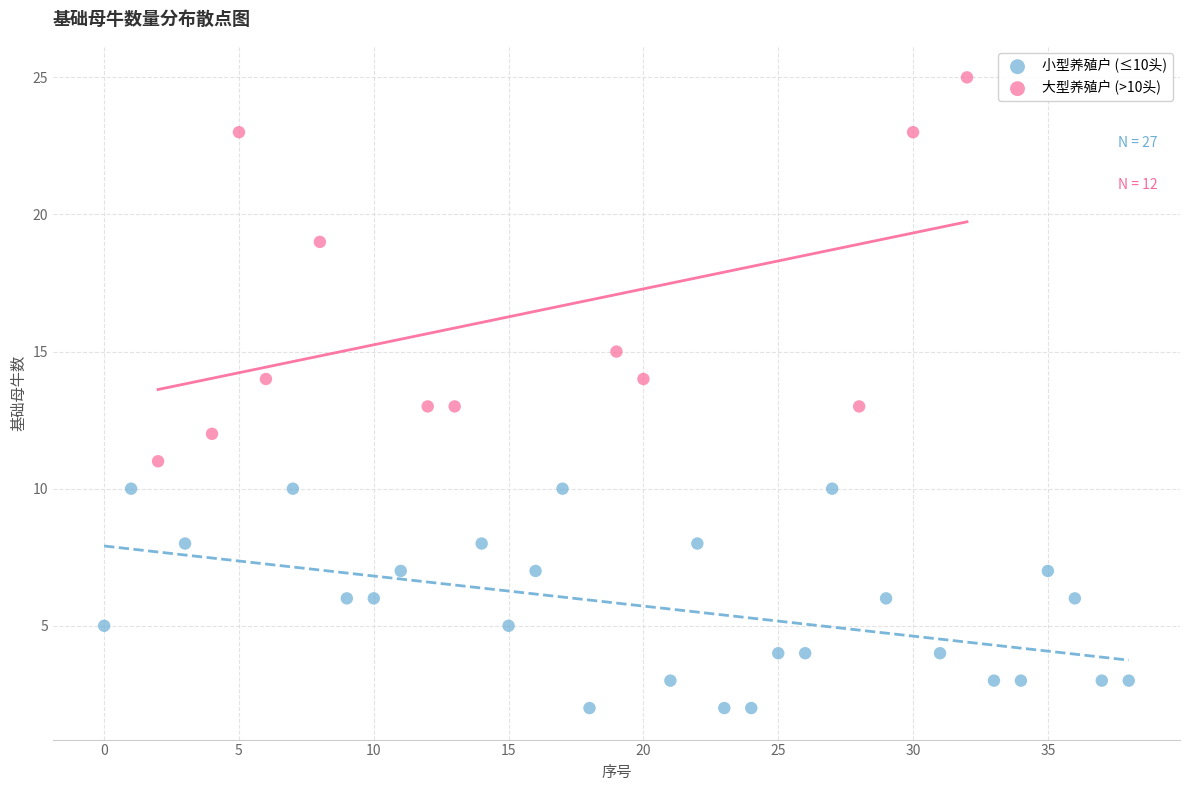

Which series has the largest Y range (max minus min)?

大型养殖户 (>10头)